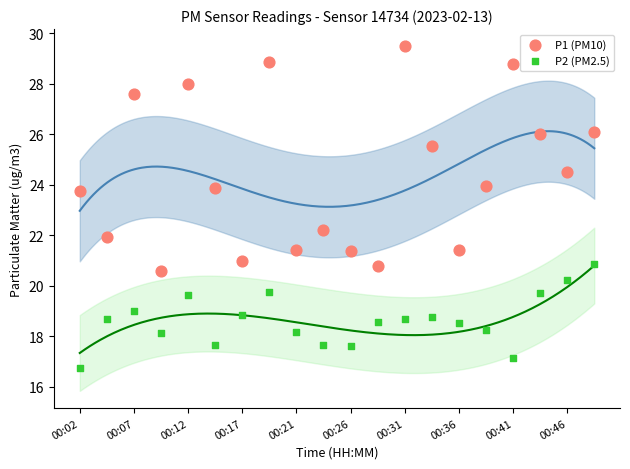

Which series reaches the minimum Y coordinate?

P2 (PM2.5)